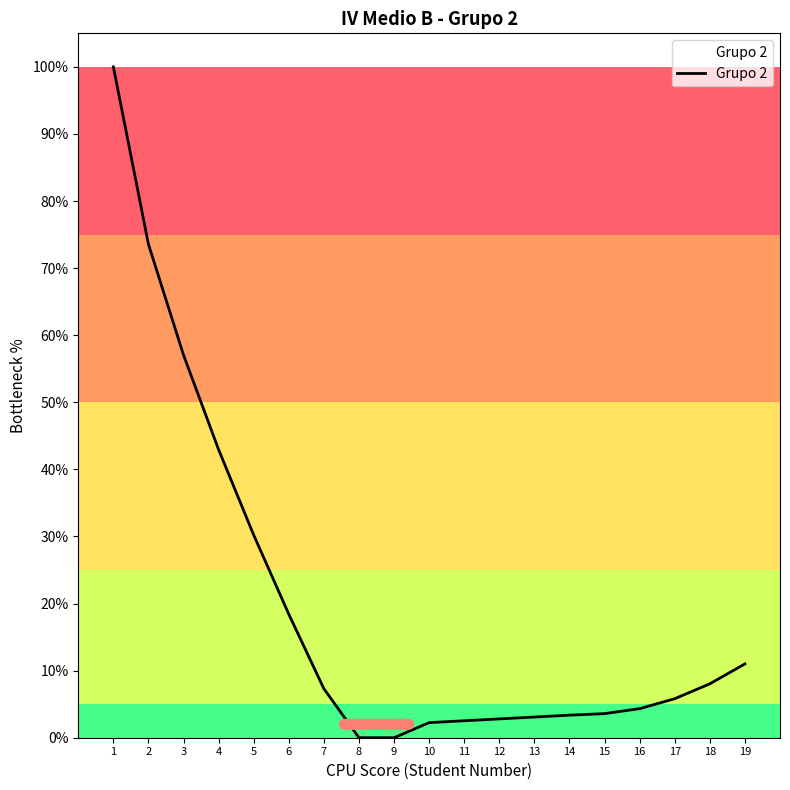

How many lines are shown in the chart?

1